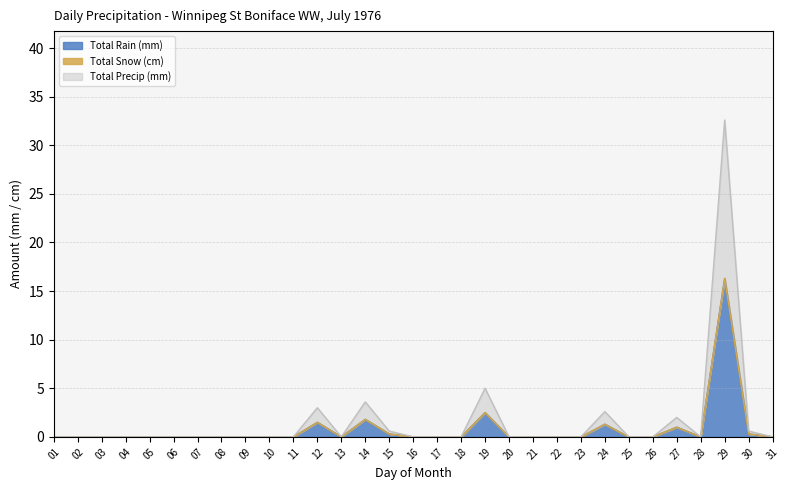

The Total Rain (mm) series shows -6.7 at 26. True or false?

False